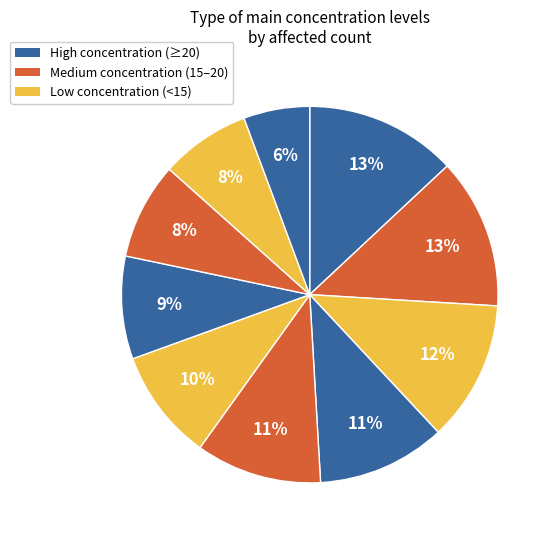

To the nearest percent, what is the difference between the largest and smallest slice percentages?

7%